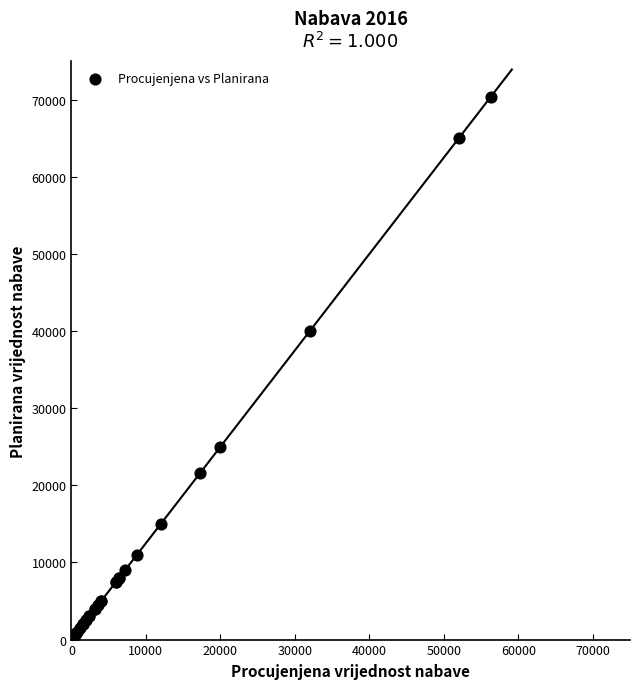

What Y value in the scatter plot is closest to 35350?

40000.0